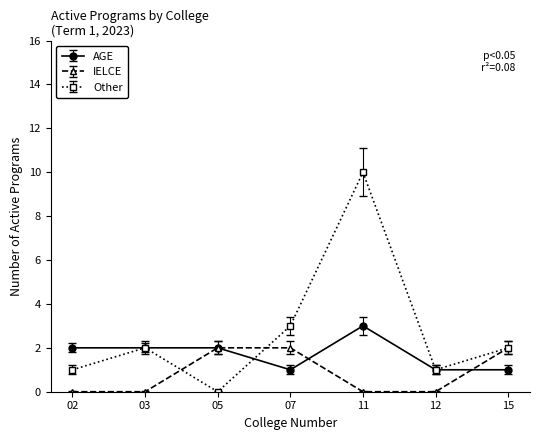

Does the chart display data point markers on the line(s)?

Yes